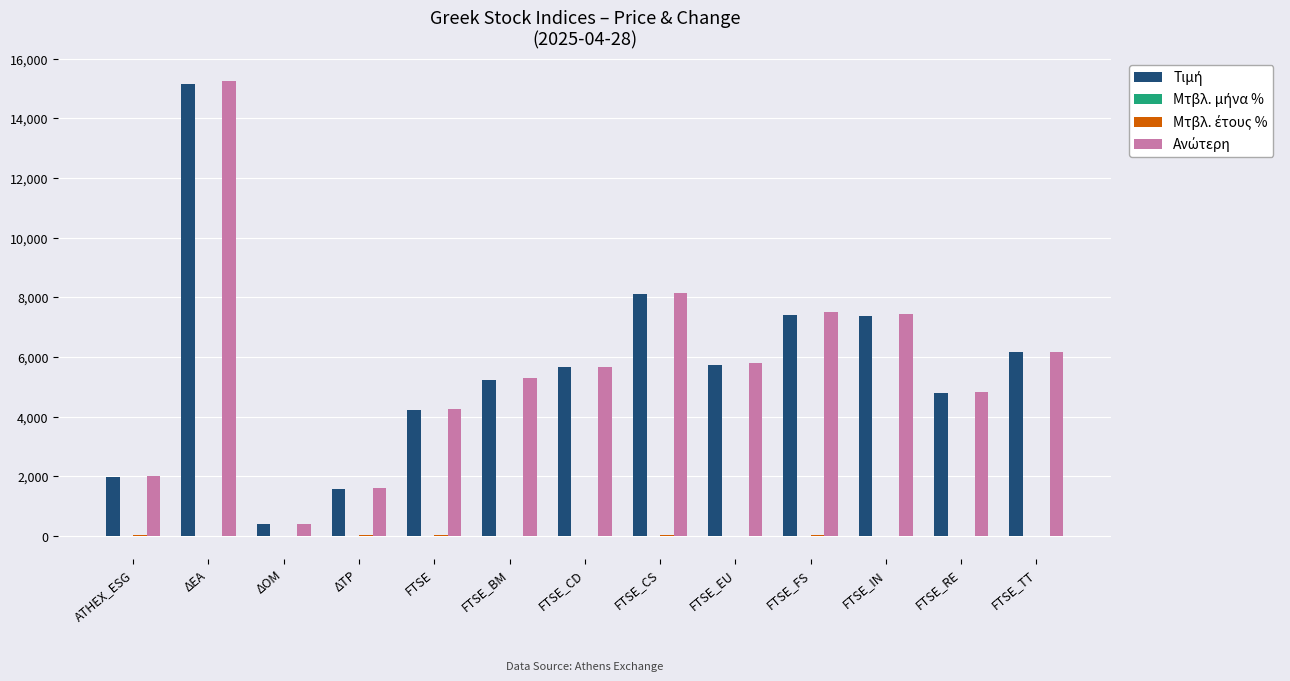

What is the greatest value displayed?

15246.3